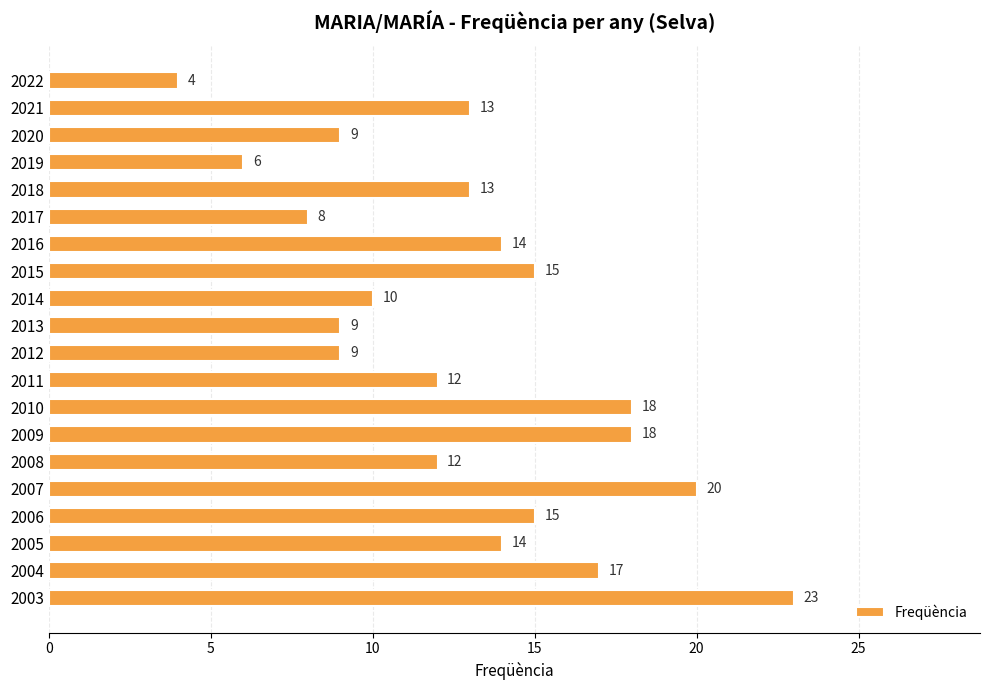

How many data points are less than 13?

9